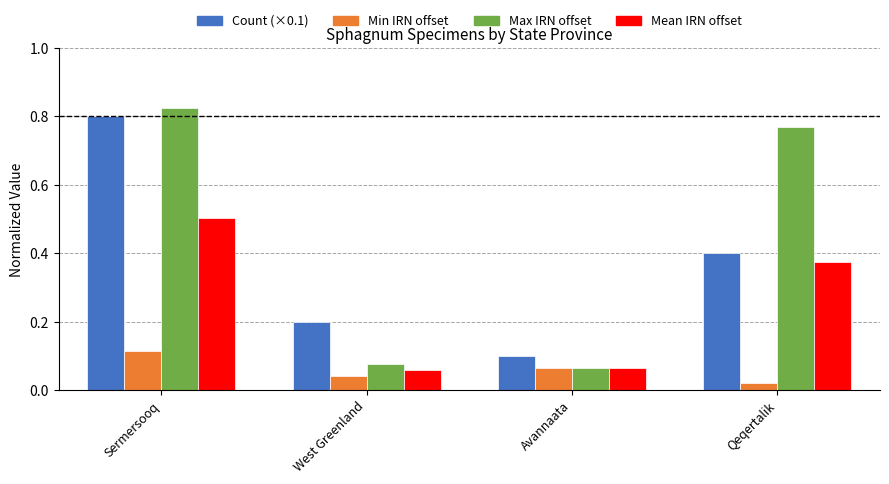

What are all the series names shown in the legend?

Count (×0.1), Min IRN offset, Max IRN offset, Mean IRN offset